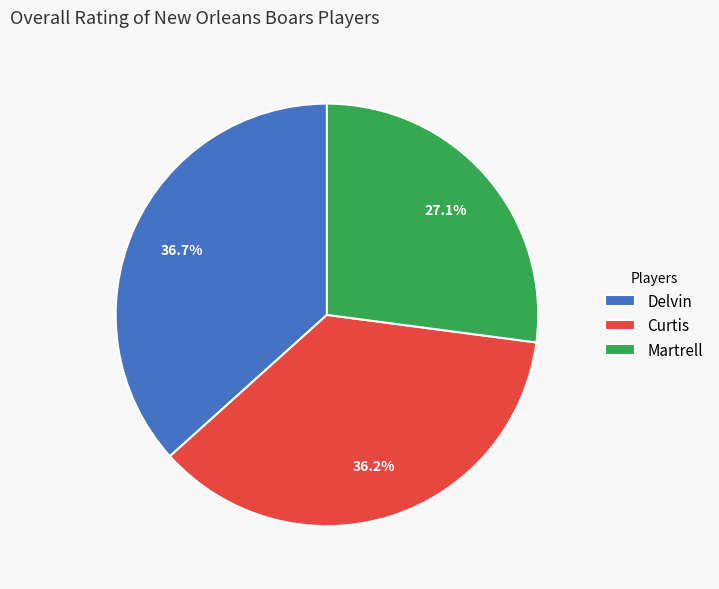

What is the ratio of the value at Martrell to the value at Delvin?

0.7